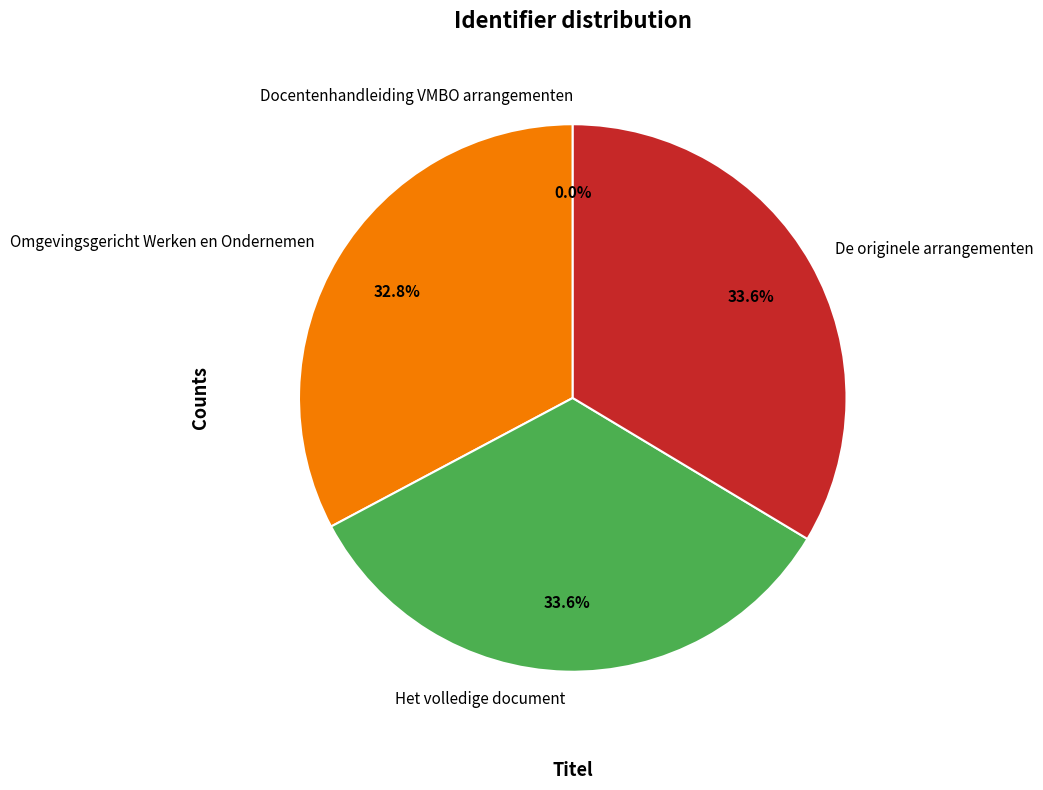

To the nearest percent, what portion does Het volledige document represent?

34%